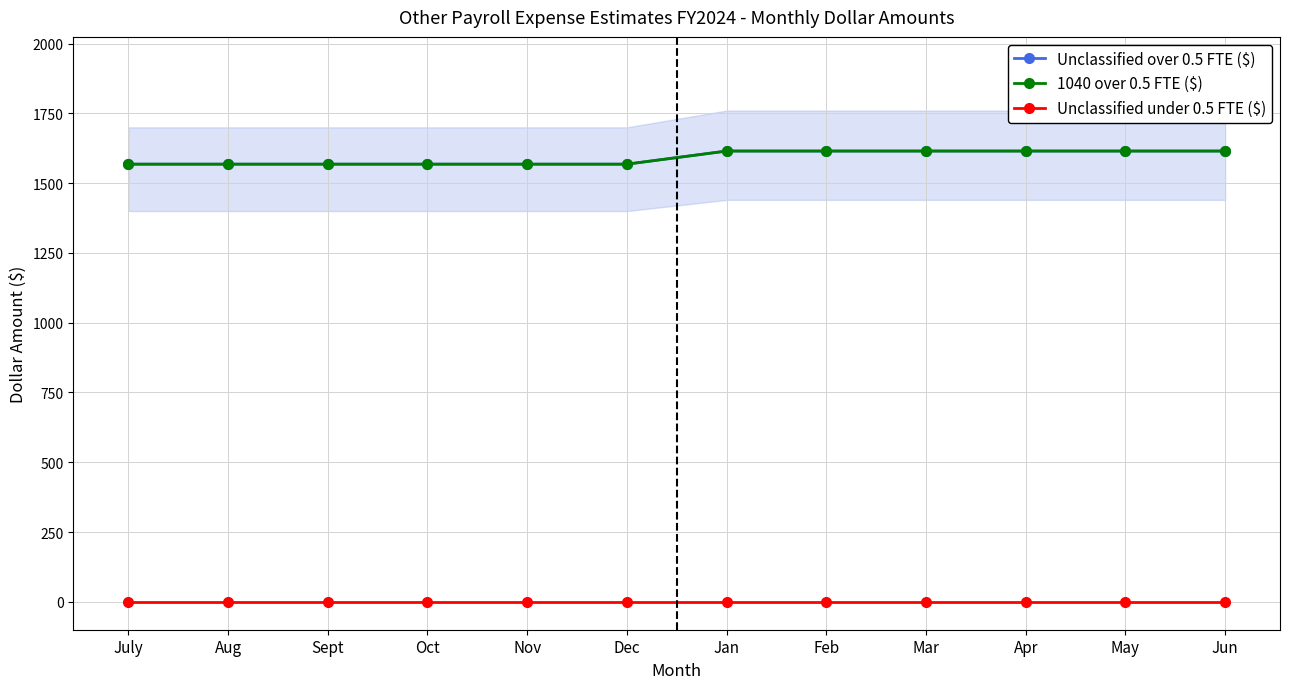

Does the chart display data point markers on the line(s)?

Yes